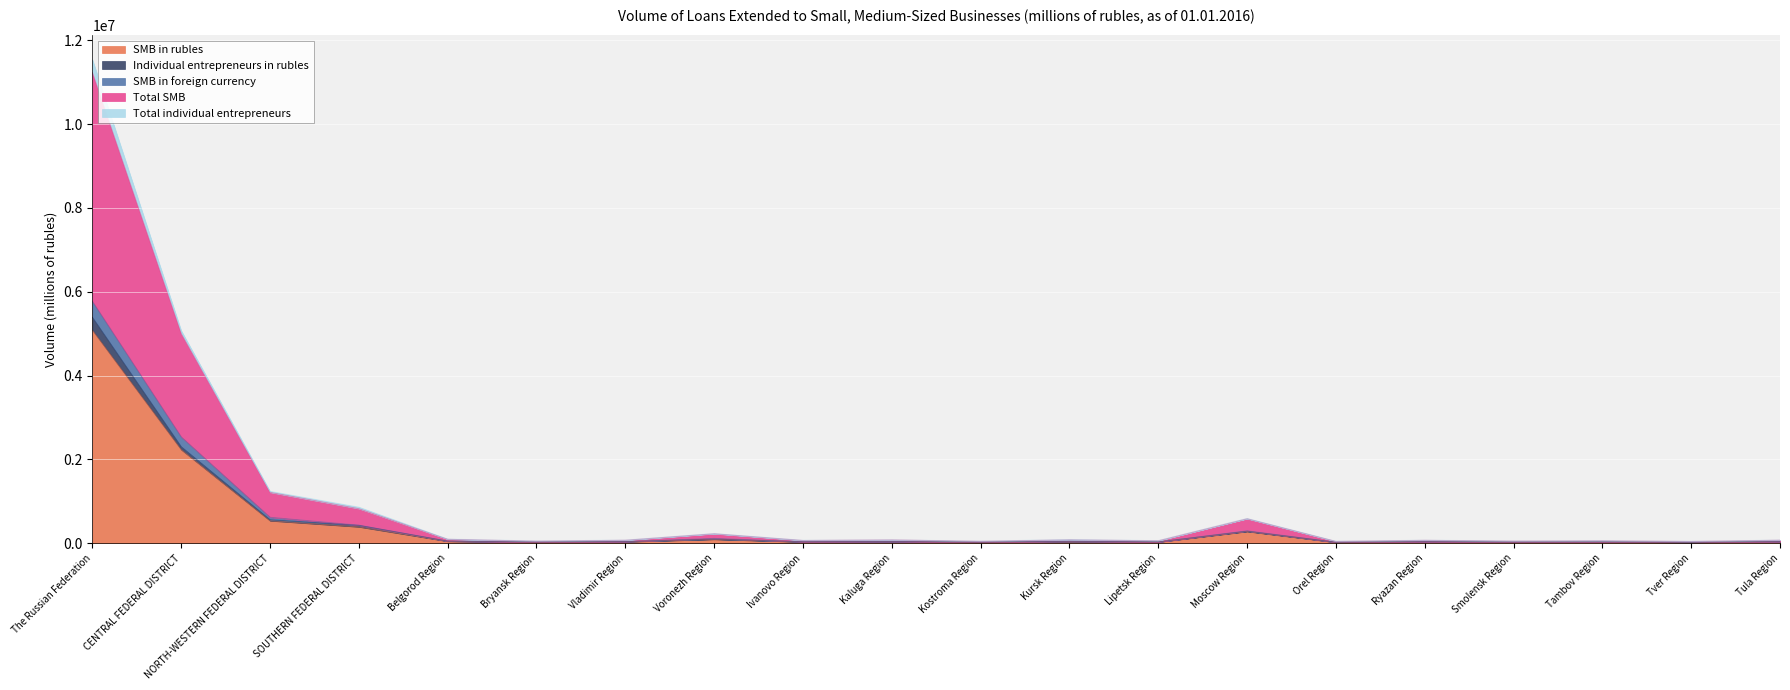

Which has a higher value, Ivanovo Region or Smolensk Region?

Ivanovo Region